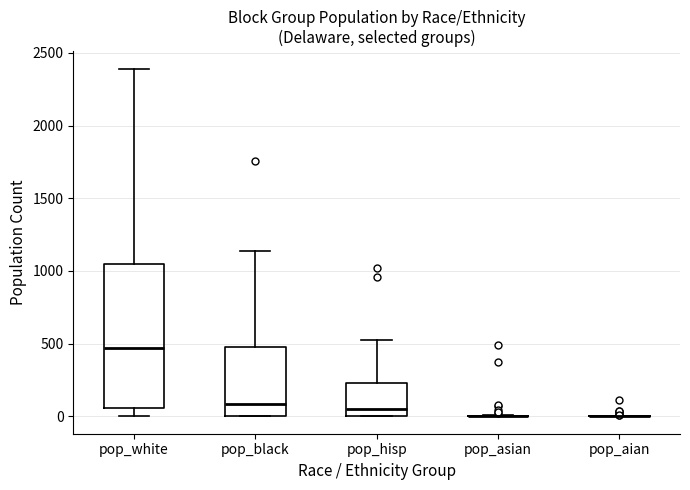

Which box is the tallest, from its lower edge to its upper edge?

pop_white